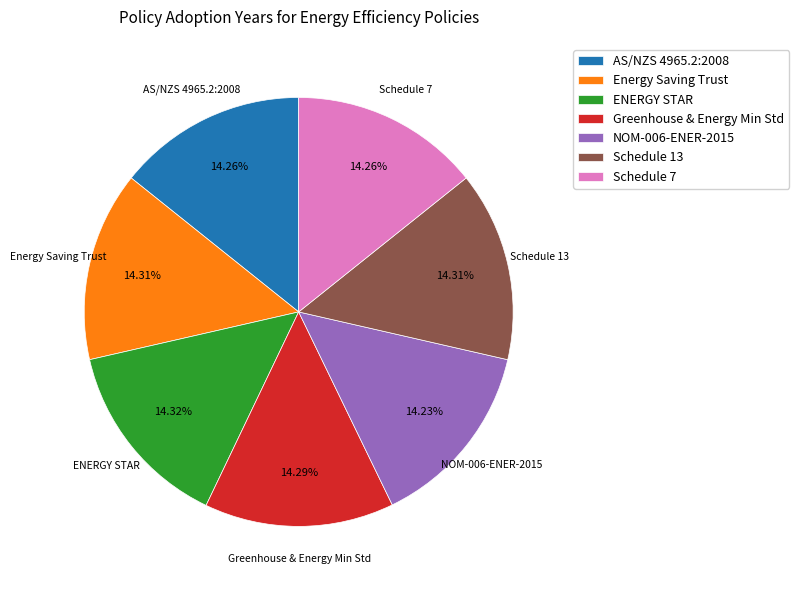

How many segments does this pie chart have?

7